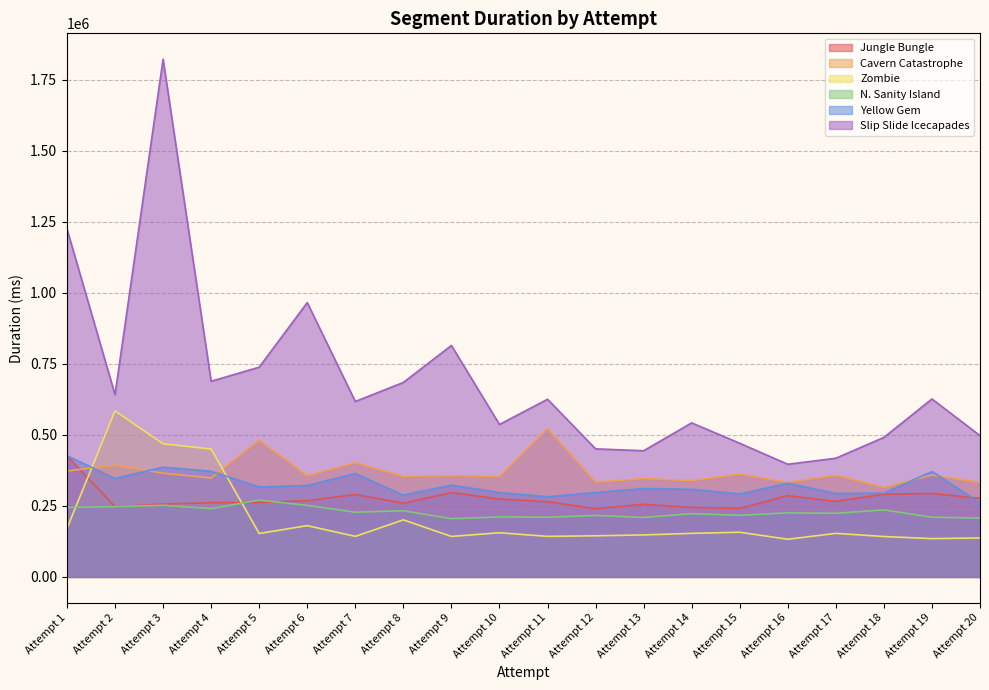

Reading left to right, what are all the values shown in this chart?

Jungle Bungle: Attempt 1=426580	Attempt 2=247110	Attempt 3=256338	Attempt 4=261308	Attempt 5=261903	Attempt 6=268405	Attempt 7=290241	Attempt 8=259583	Attempt 9=296781	Attempt 10=274016	Attempt 11=264884	Attempt 12=240116	Attempt 13=255655	Attempt 14=244621	Attempt 15=241059	Attempt 16=286470	Attempt 17=265645	Attempt 18=291228	Attempt 19=293671	Attempt 20=276811
Cavern Catastrophe: Attempt 1=372753	Attempt 2=393661	Attempt 3=365170	Attempt 4=348079	Attempt 5=481540	Attempt 6=356259	Attempt 7=402254	Attempt 8=354038	Attempt 9=356681	Attempt 10=353519	Attempt 11=522326	Attempt 12=333988	Attempt 13=346188	Attempt 14=339158	Attempt 15=361728	Attempt 16=333483	Attempt 17=357934	Attempt 18=315055	Attempt 19=358354	Attempt 20=332285
Zombie: Attempt 1=170639	Attempt 2=584667	Attempt 3=468579	Attempt 4=450232	Attempt 5=152911	Attempt 6=180505	Attempt 7=142786	Attempt 8=200880	Attempt 9=142570	Attempt 10=155430	Attempt 11=142747	Attempt 12=144803	Attempt 13=147838	Attempt 14=153359	Attempt 15=157297	Attempt 16=132622	Attempt 17=153359	Attempt 18=142258	Attempt 19=134804	Attempt 20=137202
N. Sanity Island: Attempt 1=244591	Attempt 2=247310	Attempt 3=252314	Attempt 4=240323	Attempt 5=270368	Attempt 6=251820	Attempt 7=227706	Attempt 8=232881	Attempt 9=204926	Attempt 10=211252	Attempt 11=210177	Attempt 12=216422	Attempt 13=209270	Attempt 14=222748	Attempt 15=216859	Attempt 16=225485	Attempt 17=224102	Attempt 18=235737	Attempt 19=210261	Attempt 20=207062
Yellow Gem: Attempt 1=426836	Attempt 2=346352	Attempt 3=386392	Attempt 4=371868	Attempt 5=316726	Attempt 6=322031	Attempt 7=363937	Attempt 8=287950	Attempt 9=323362	Attempt 10=297157	Attempt 11=282308	Attempt 12=297236	Attempt 13=311205	Attempt 14=308521	Attempt 15=292222	Attempt 16=329998	Attempt 17=293963	Attempt 18=294762	Attempt 19=371009	Attempt 20=260839
Slip Slide Icecapades: Attempt 1=1224620	Attempt 2=641499	Attempt 3=1822154	Attempt 4=688667	Attempt 5=738264	Attempt 6=965597	Attempt 7=617410	Attempt 8=684479	Attempt 9=814626	Attempt 10=536570	Attempt 11=625382	Attempt 12=450838	Attempt 13=444107	Attempt 14=542179	Attempt 15=470451	Attempt 16=396532	Attempt 17=417827	Attempt 18=491064	Attempt 19=626373	Attempt 20=497431